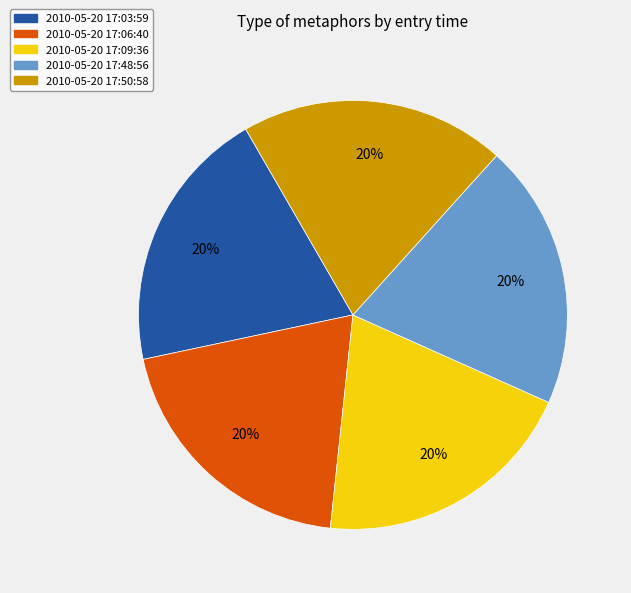

Is it true that 2010-05-20 17:09:36 is 26% of the pie?

False